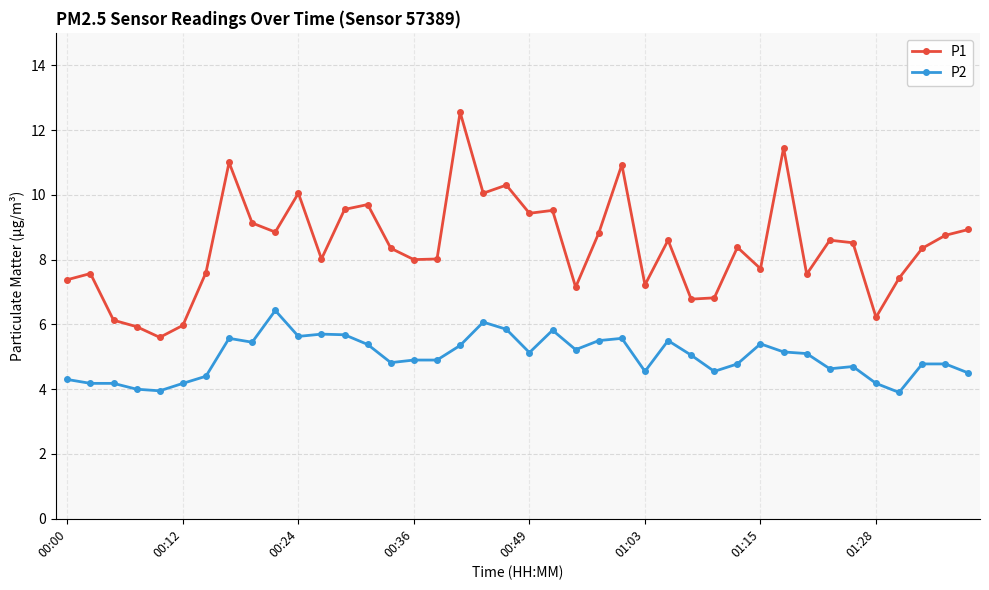

Count the number of categories in the chart.

40